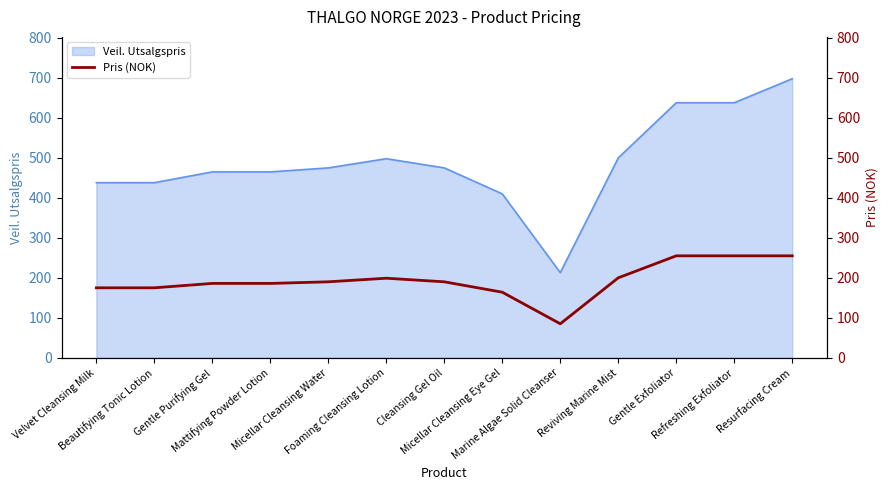

Reading left to right, what are all the values shown in this chart?

Velvet Cleansing Milk=175	Beautifying Tonic Lotion=175	Gentle Purifying Gel=186	Mattifying Powder Lotion=186	Micellar Cleansing Water=190	Foaming Cleansing Lotion=199	Cleansing Gel Oil=190	Micellar Cleansing Eye Gel=164	Marine Algae Solid Cleanser=85	Reviving Marine Mist=200	Gentle Exfoliator=255	Refreshing Exfoliator=255	Resurfacing Cream=255